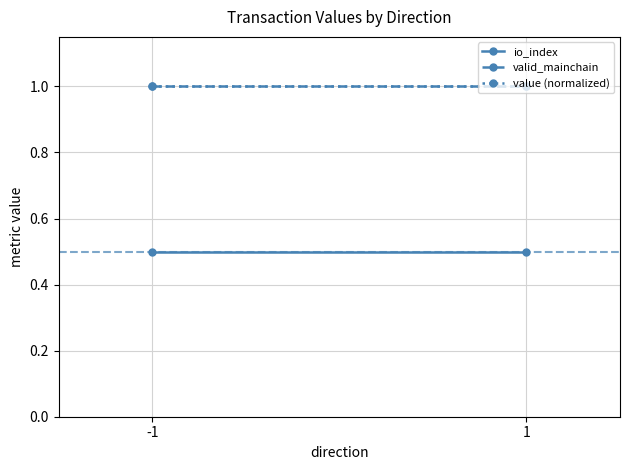

At how many categories does at least one series exceed 0?

2